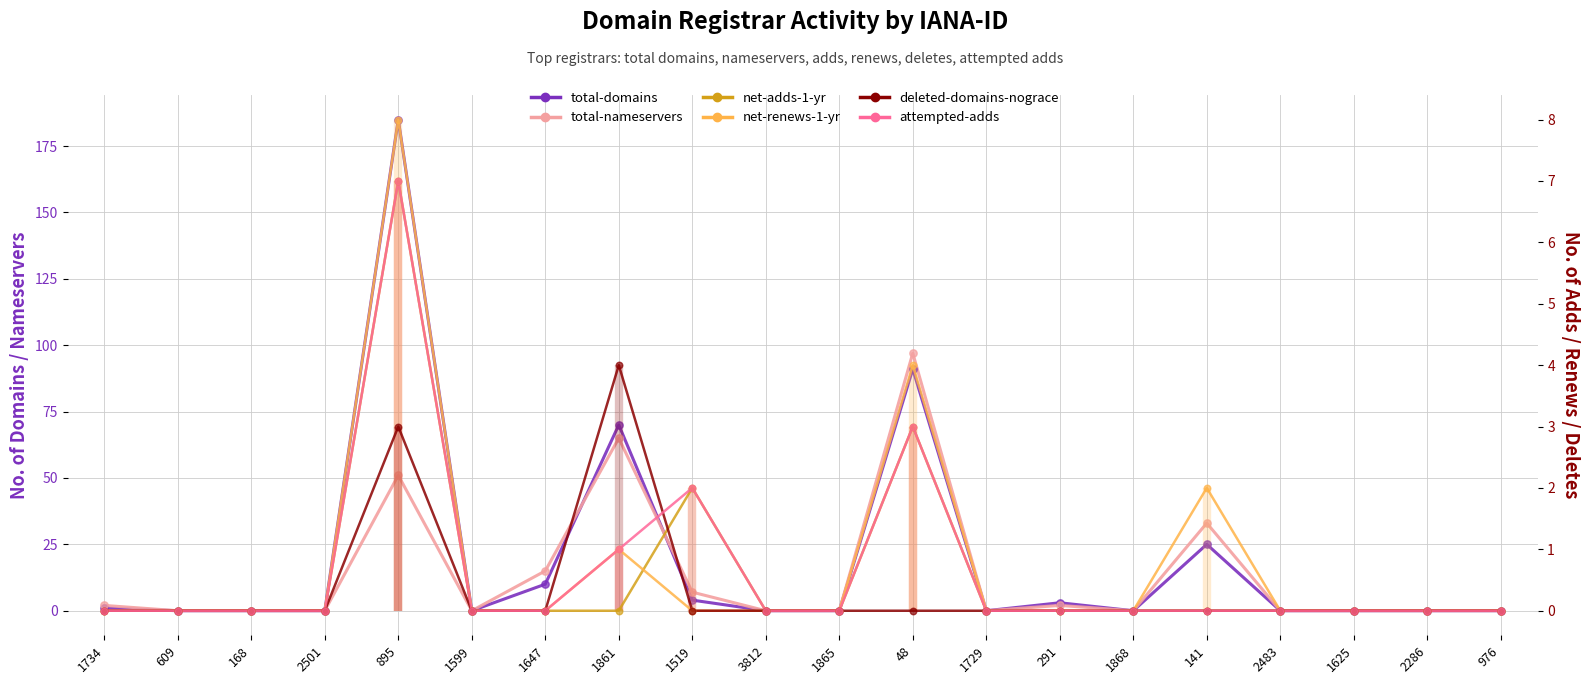

Which series contains the highest Y value?

total-domains